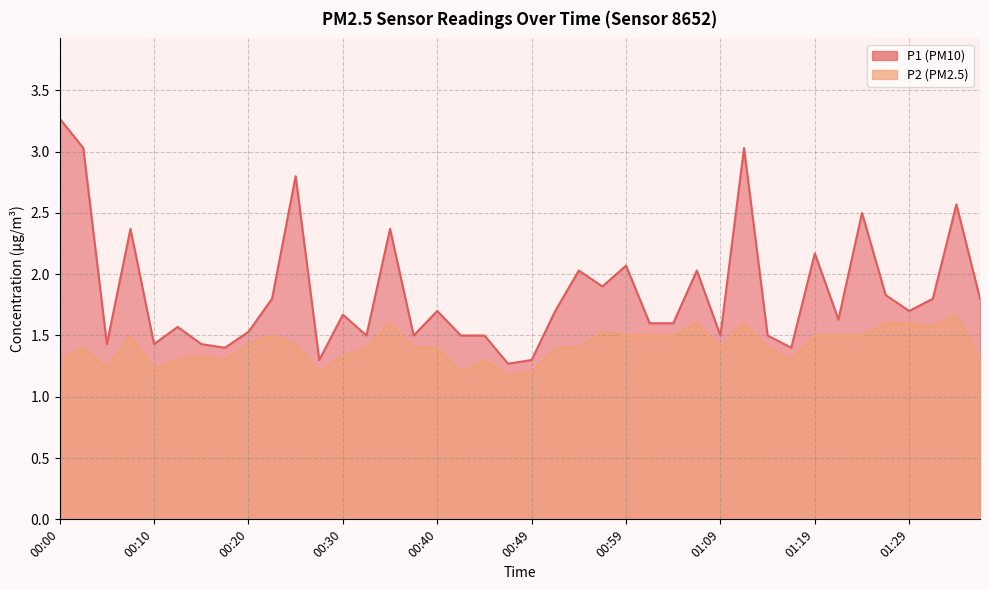

Is the value of P1 at 00:10 greater than the value of P2 at 00:40?

Yes